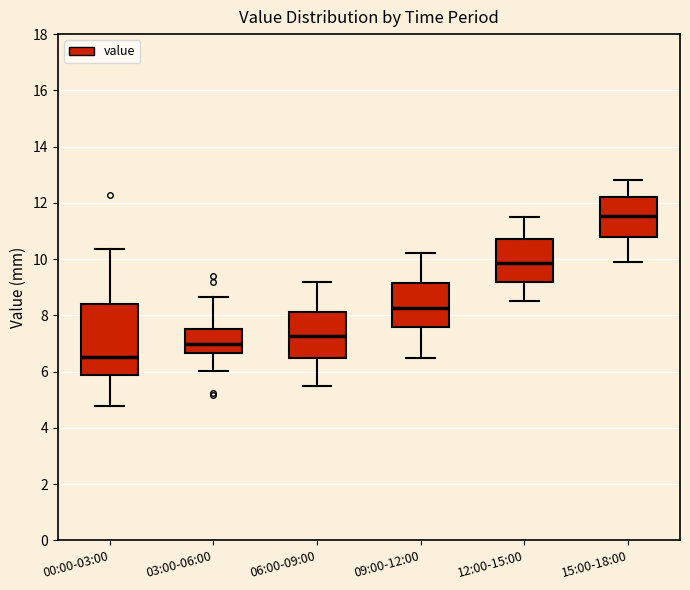

Reading left to right, transcribe this box plot: for each box, give where its median line is, the range the box spans, and where its two whiskers end, as read against the y-axis. The values are not printed on the chart, so give them approximately, as read against the axis.

00:00-03:00: median 6.6, box 5.8 to 8.4, whiskers 4.8 to 10.4
03:00-06:00: median 7.0, box 6.6 to 7.6, whiskers 6.0 to 8.6
06:00-09:00: median 7.2, box 6.4 to 8.2, whiskers 5.6 to 9.2
09:00-12:00: median 8.2, box 7.6 to 9.2, whiskers 6.6 to 10.2
12:00-15:00: median 9.8, box 9.2 to 10.8, whiskers 8.6 to 11.6
15:00-18:00: median 11.6, box 10.8 to 12.2, whiskers 10.0 to 12.8